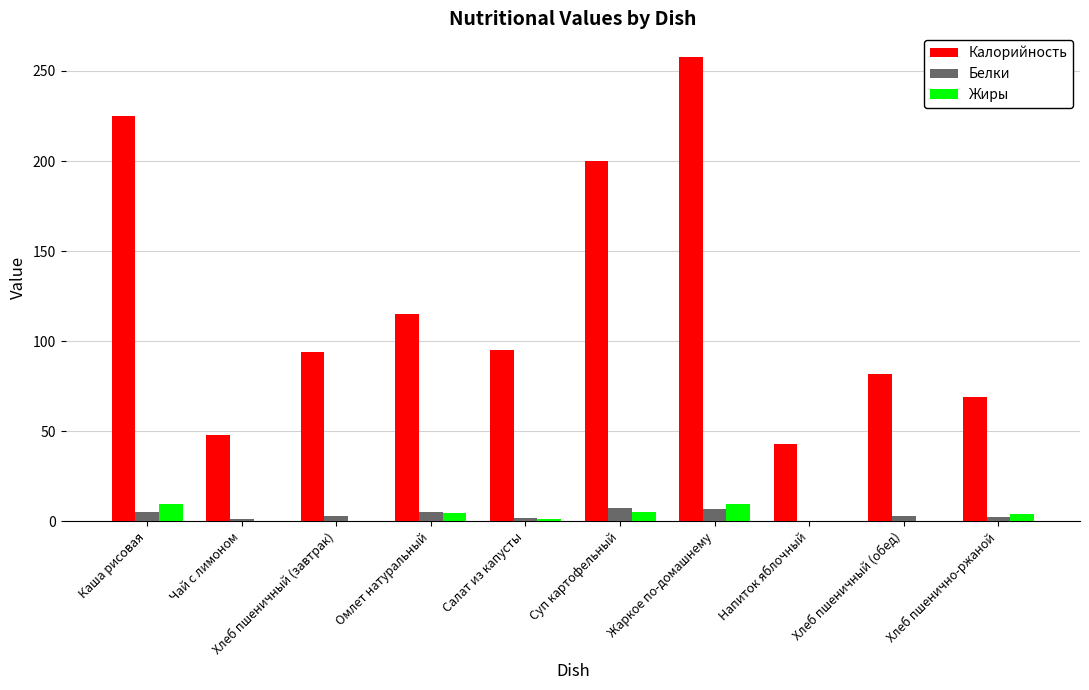

At which category is the sum across all series the highest?

Жаркое по-домашнему